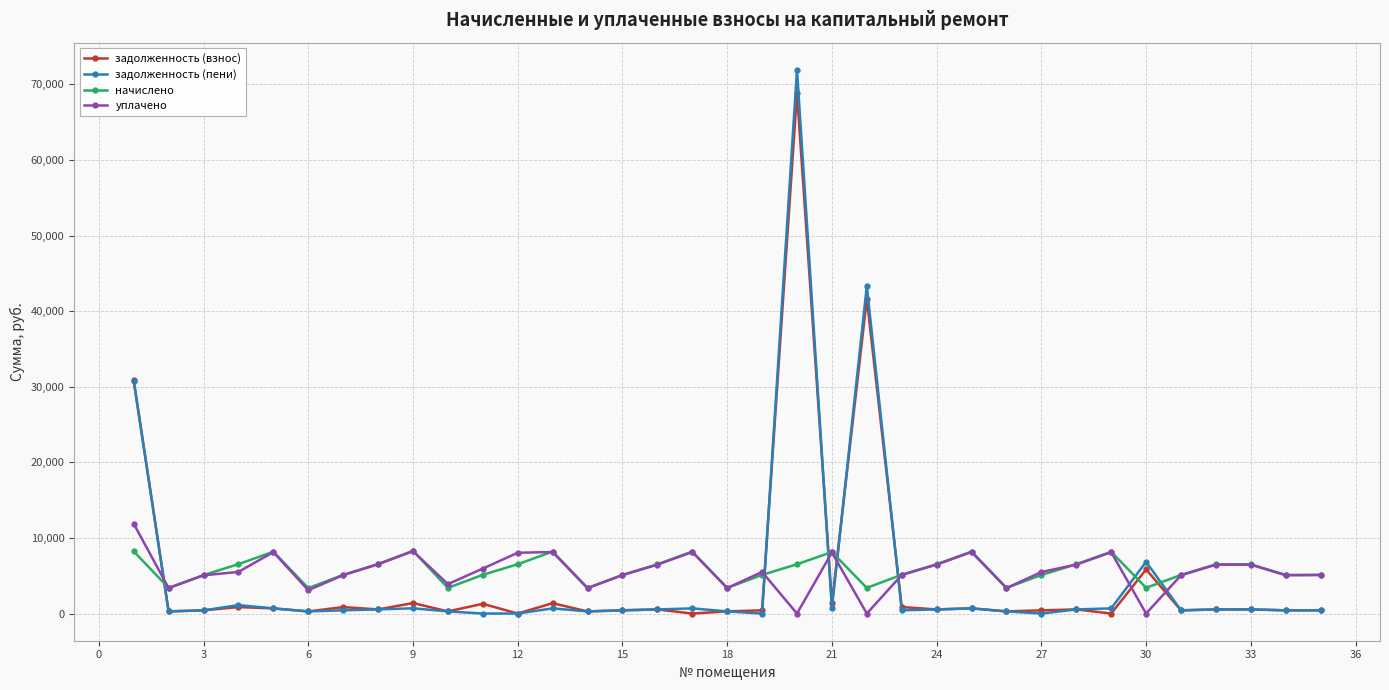

What is the average value of the задолженность (пени) series?

4763.4